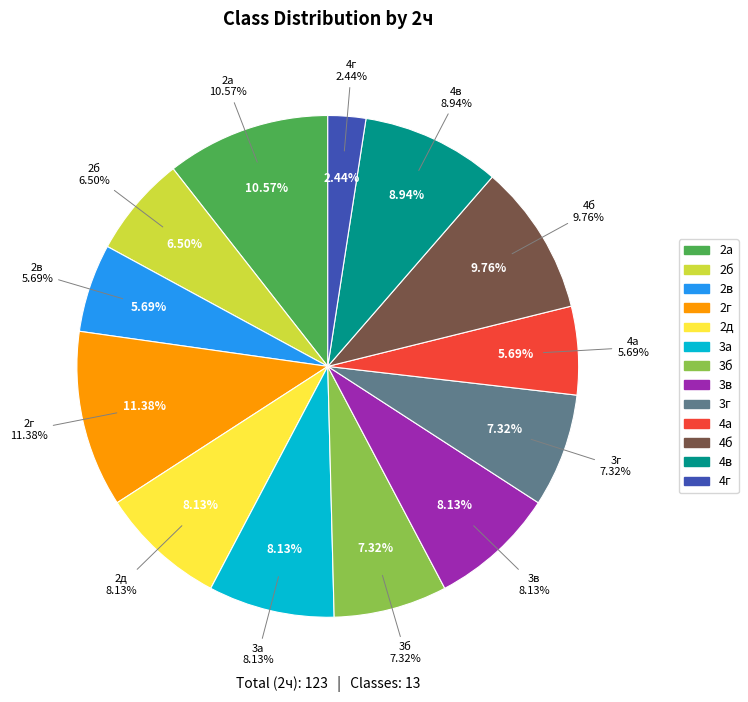

To the nearest percent, what percentage of the pie is 2б?

7%